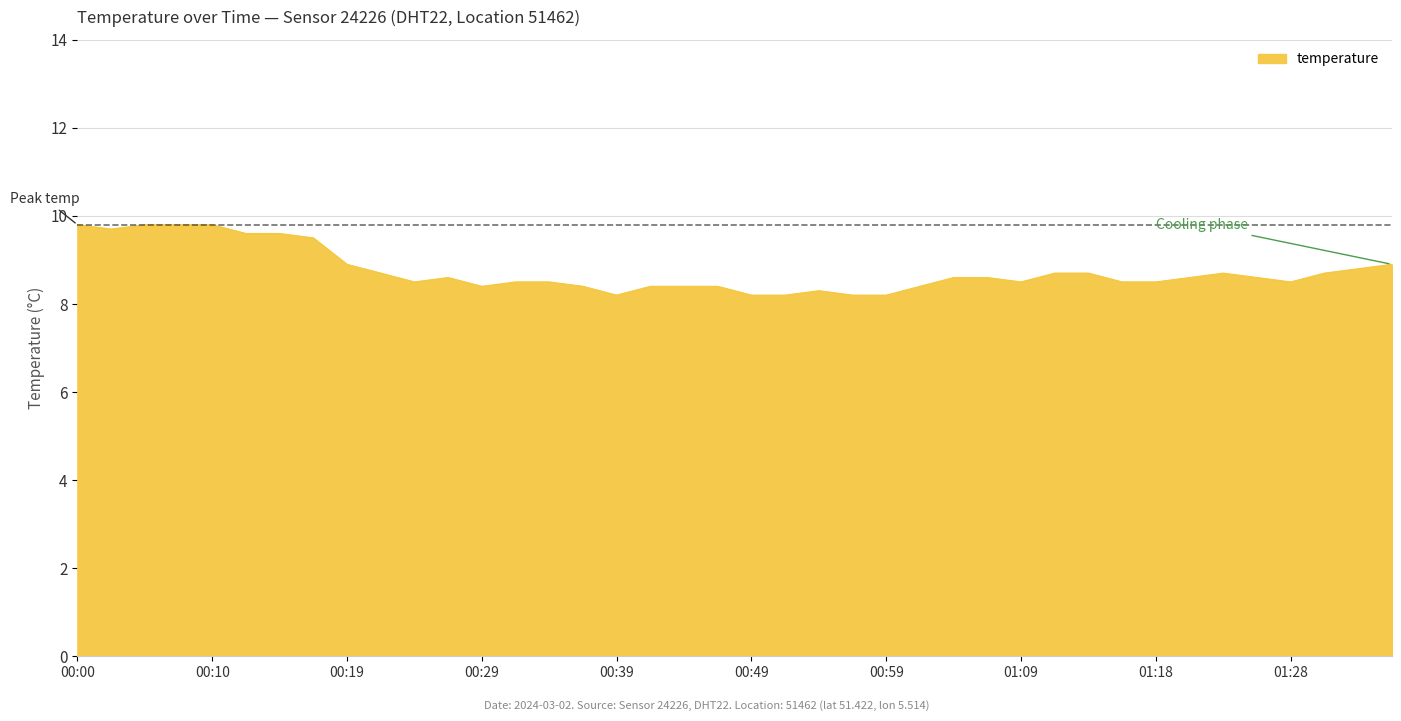

What is the minimum value shown in the chart?

8.2